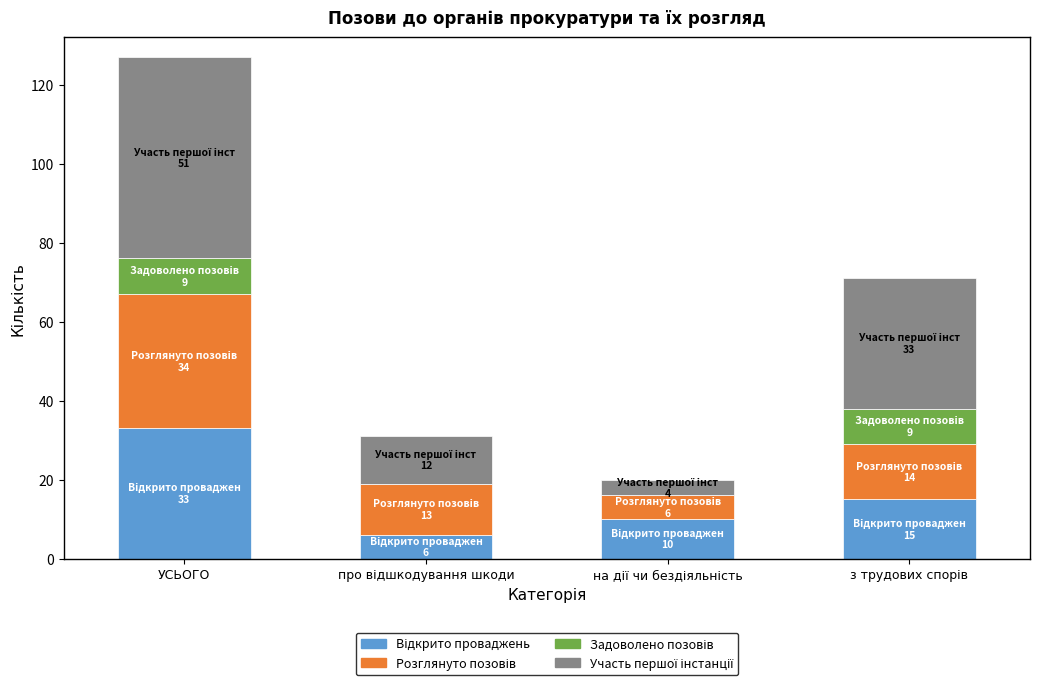

At which category is the sum across all series the highest?

УСЬОГО